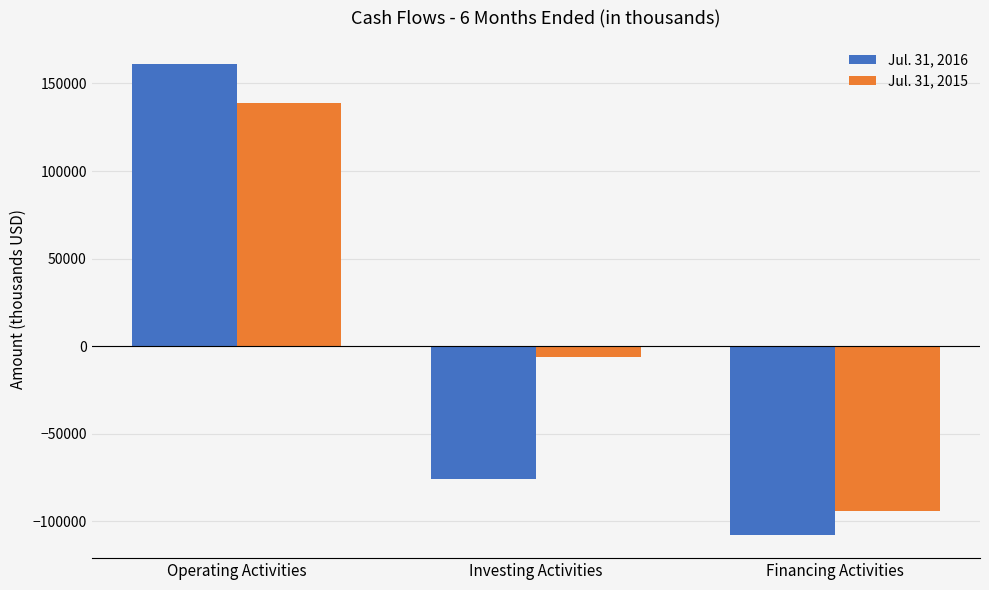

Reading left to right, what are all the values shown in this chart?

Jul. 31, 2016: Operating Activities=160920	Investing Activities=-75907	Financing Activities=-107753
Jul. 31, 2015: Operating Activities=138988	Investing Activities=-6205	Financing Activities=-94444